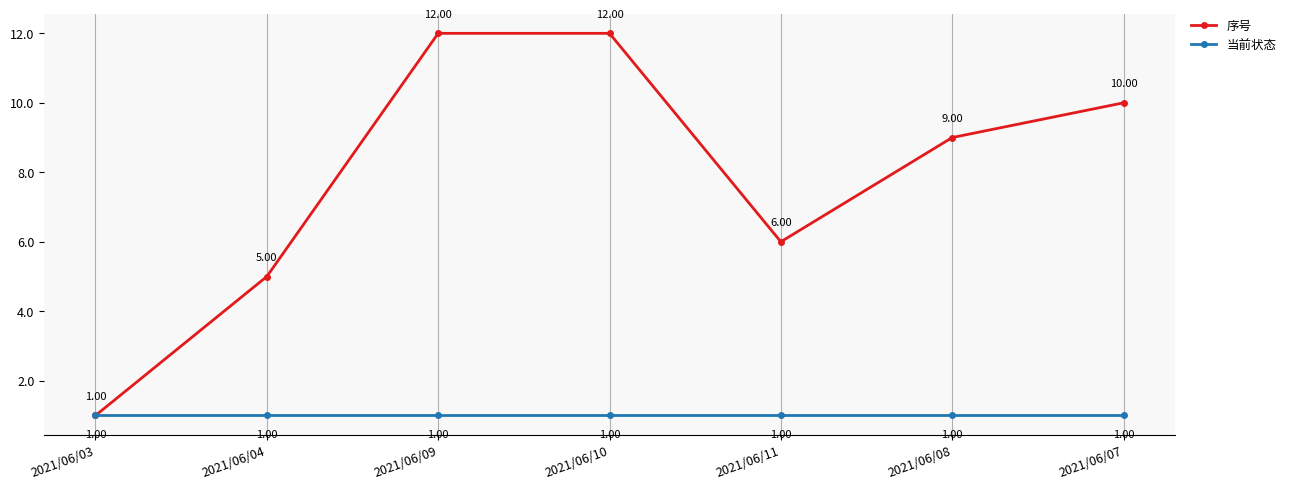

Which series has the widest spread of values?

序号